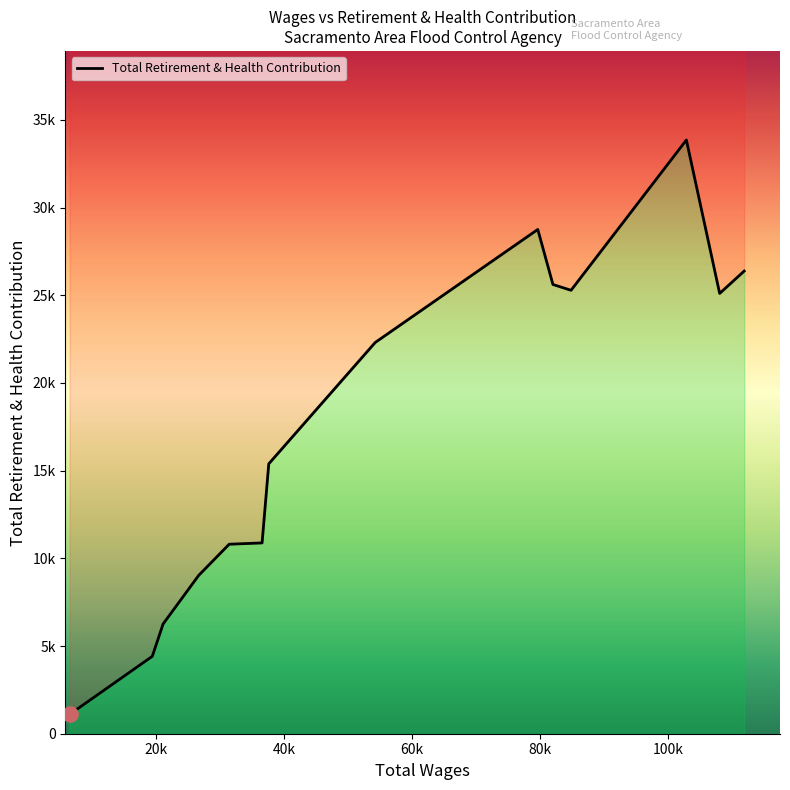

What is the change in value from 111891.0 to 79656.0?

+2372